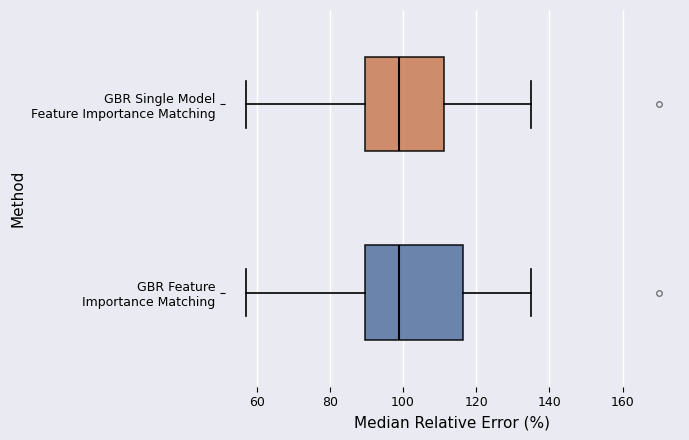

Reading bottom to top, transcribe this box plot: for each box, give where its median line is, the range the box spans, and where its two whiskers end, as read against the x-axis. The values are not printed on the chart, so give them approximately, as read against the axis.

GBR Feature Importance Matching: median 100, box 90 to 116, whiskers 58 to 136
GBR Single Model Feature Importance Matching: median 100, box 90 to 112, whiskers 58 to 136